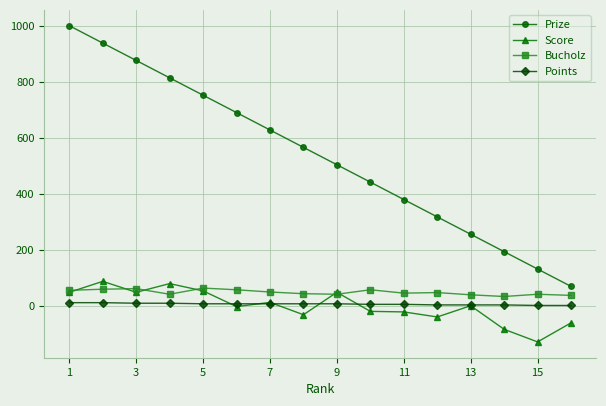

What is the average value of the Bucholz series?

49